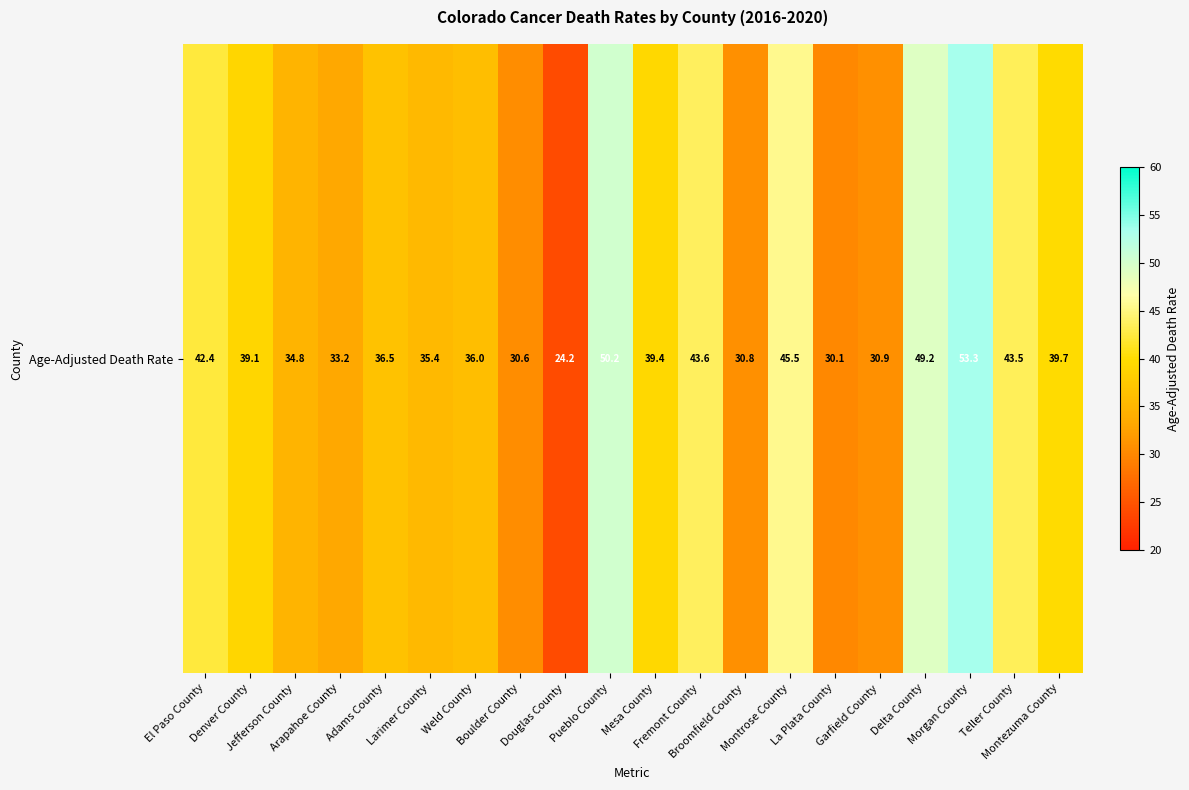

At which label does the data first exceed 39?

El Paso County